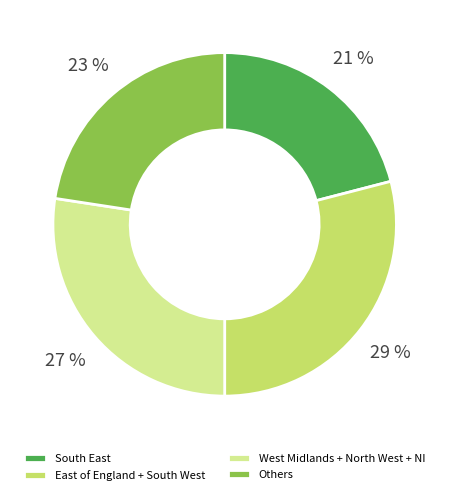

Which slice is the largest?

East of England + South West